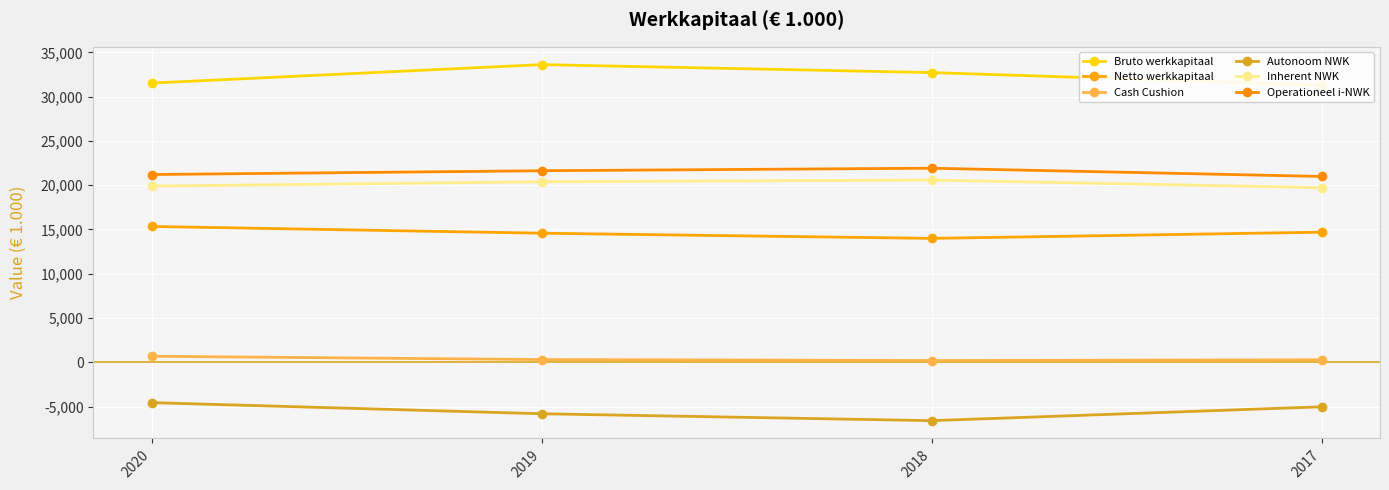

What is the maximum value for Autonoom NWK?

-4555